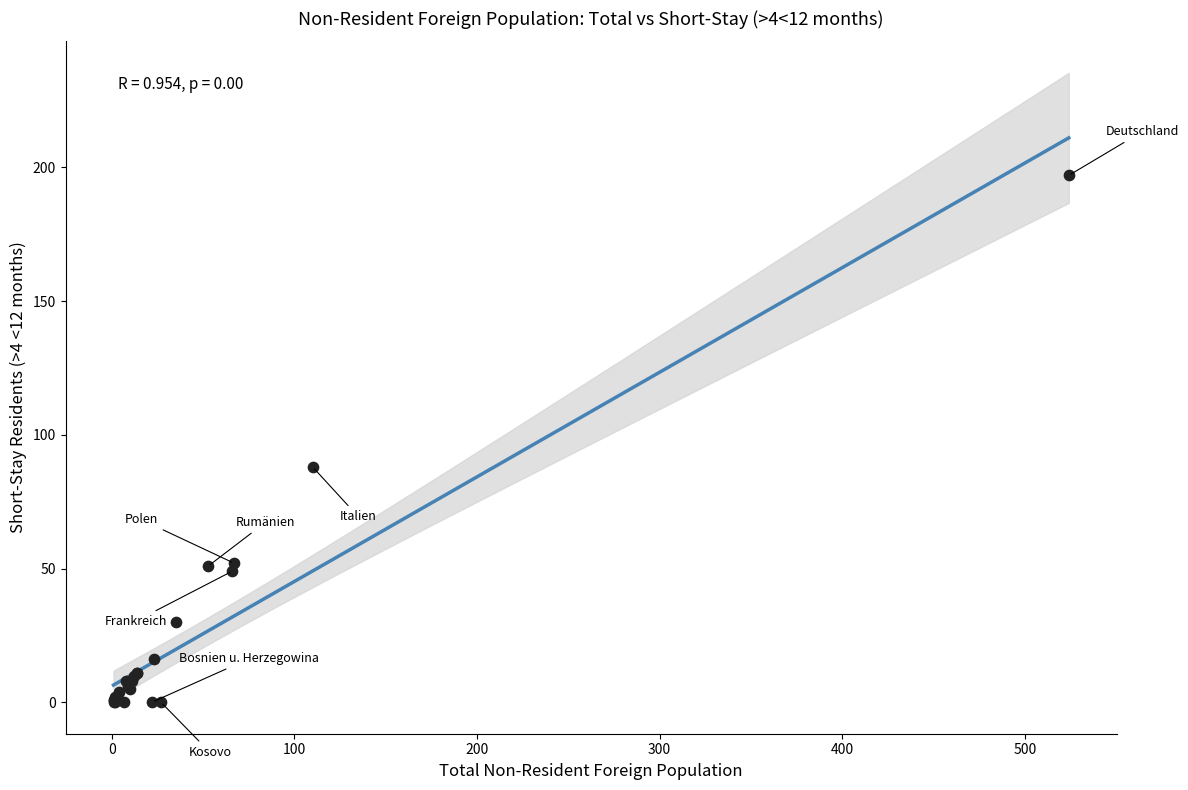

What Y value in the scatter plot is closest to 98?

88